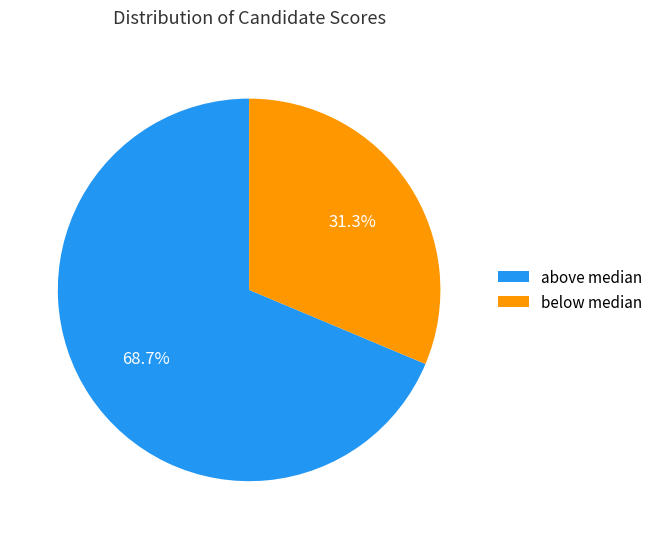

Which has a higher value, above median or below median?

above median